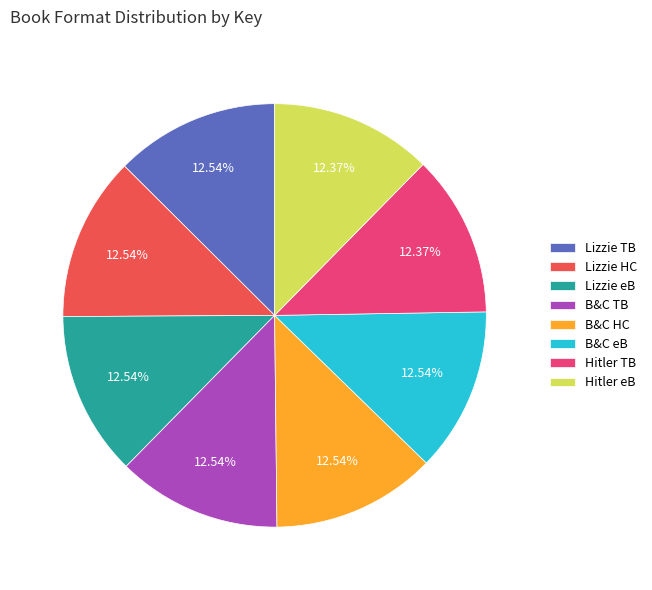

Approximately how many times larger is the value at B&C HC compared to Hitler eB?

1.0